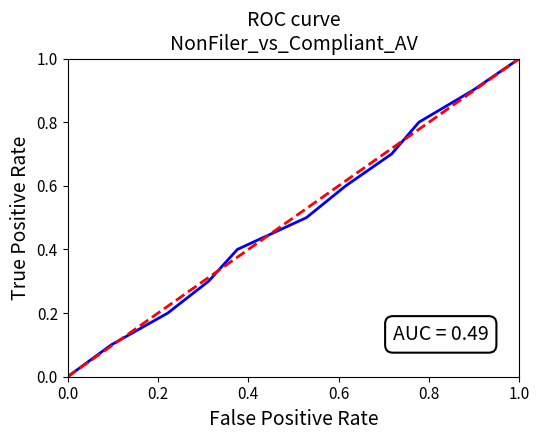

Count the number of categories in the chart.

21